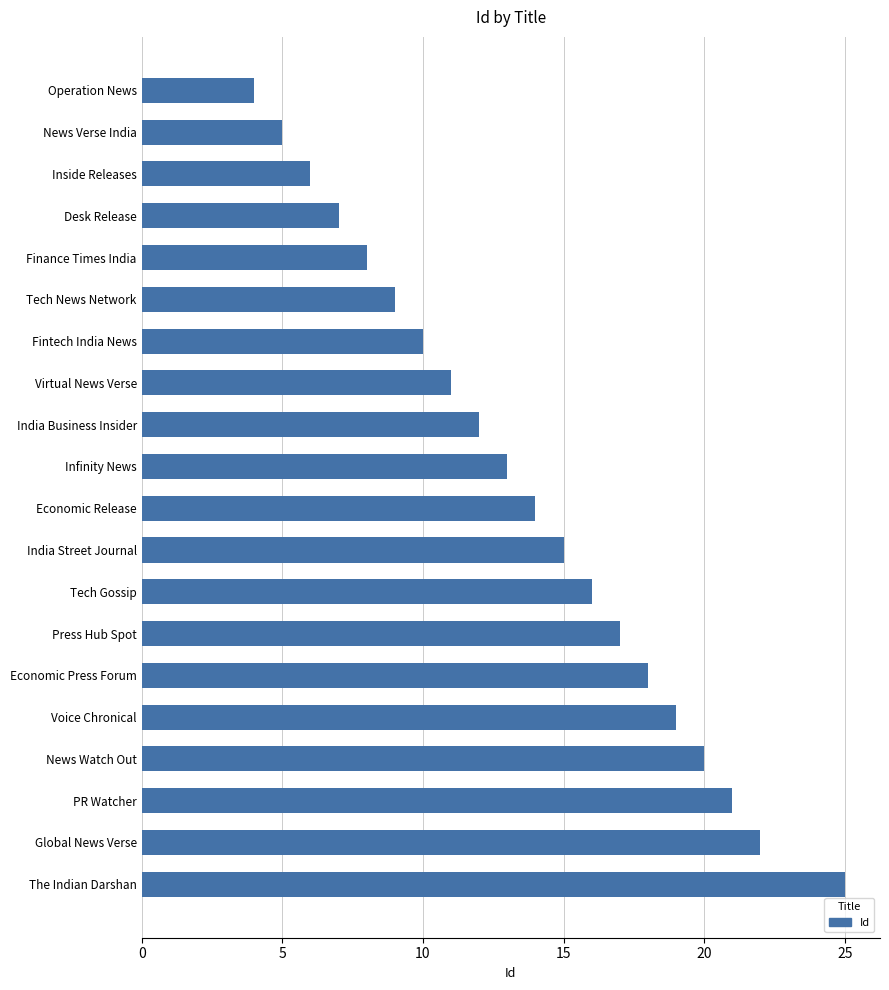

The value at Global News Verse is 22. True or false?

True